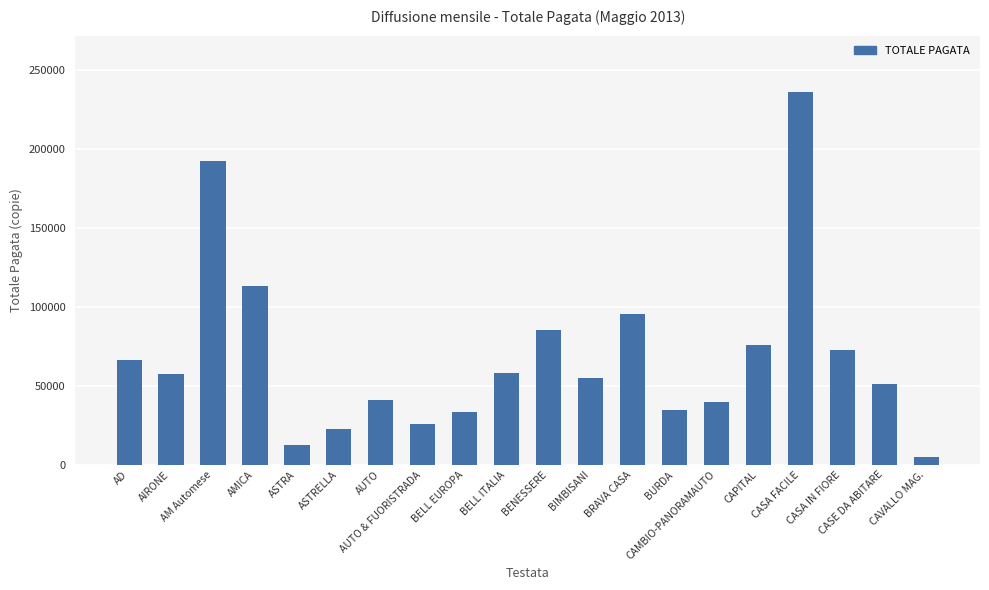

What is the label of the 1st bar from the right?

CAVALLO MAG.